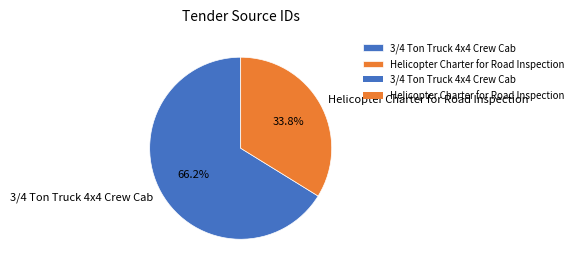

To the nearest percent, what percentage of the pie is 3/4 Ton Truck 4x4 Crew Cab?

66%